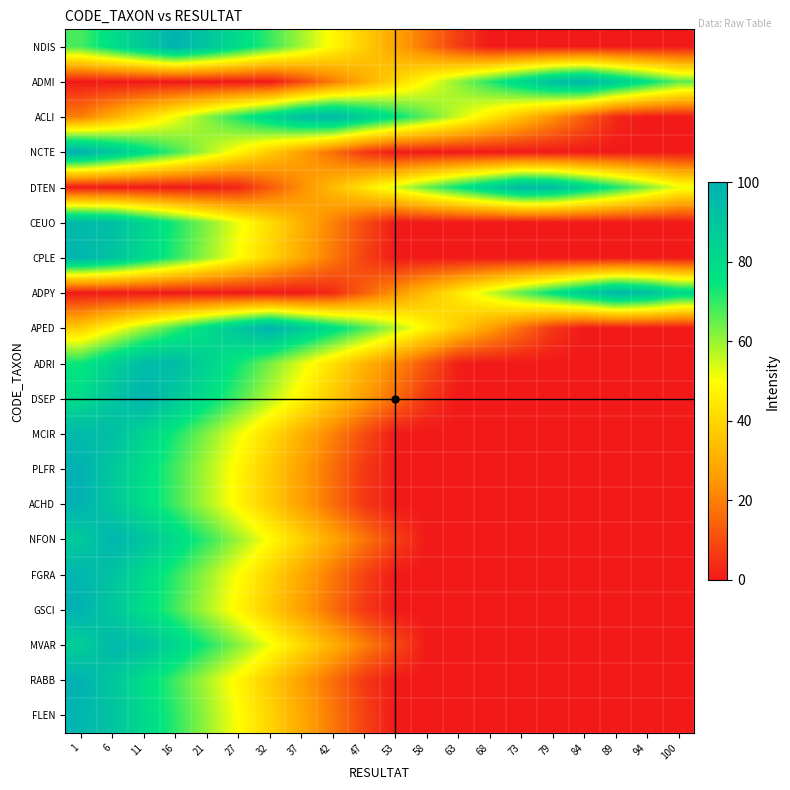

Reading left to right, extract all data points from this chart.

NDIS: 1=68.0	6=78.4	11=88.8	16=99.3	21=90.3	27=79.9	32=69.5	37=59.1	42=48.6	47=38.2	53=27.8	58=17.4	63=6.9	68=0.0	73=0.0	79=0.0	84=0.0	89=0.0	94=0.0	100=0.0
ADMI: 1=0.0	6=0.0	11=0.0	16=0.0	21=0.0	27=0.0	32=0.0	37=8.9	42=19.4	47=29.8	53=40.2	58=50.6	63=61.1	68=71.5	73=81.9	79=92.3	84=97.3	89=86.8	94=76.4	100=66.0
ACLI: 1=20.0	6=30.4	11=40.8	16=51.3	21=61.7	27=72.1	32=82.5	37=92.9	42=96.6	47=86.2	53=75.8	58=65.4	63=54.9	68=44.5	73=34.1	79=23.7	84=13.3	89=2.8	94=0.0	100=0.0
NCTE: 1=100.0	6=89.6	11=79.2	16=68.7	21=58.3	27=47.9	32=37.5	37=27.1	42=16.6	47=6.2	53=0.0	58=0.0	63=0.0	68=0.0	73=0.0	79=0.0	84=0.0	89=0.0	94=0.0	100=0.0
DTEN: 1=0.0	6=0.0	11=0.0	16=0.0	21=0.0	27=2.1	32=12.5	37=22.9	42=33.4	47=43.8	53=54.2	58=64.6	63=75.1	68=85.5	73=95.9	79=93.7	84=83.3	89=72.8	94=62.4	100=52.0
CEUO: 1=96.0	6=93.6	11=83.2	16=72.7	21=62.3	27=51.9	32=41.5	37=31.1	42=20.6	47=10.2	53=0.0	58=0.0	63=0.0	68=0.0	73=0.0	79=0.0	84=0.0	89=0.0	94=0.0	100=0.0
CPLE: 1=98.0	6=91.6	11=81.2	16=70.7	21=60.3	27=49.9	32=39.5	37=29.1	42=18.6	47=8.2	53=0.0	58=0.0	63=0.0	68=0.0	73=0.0	79=0.0	84=0.0	89=0.0	94=0.0	100=0.0
ADPY: 1=0.0	6=0.0	11=0.0	16=0.0	21=0.0	27=0.0	32=0.0	37=0.0	42=3.4	47=13.8	53=24.2	58=34.6	63=45.1	68=55.5	73=65.9	79=76.3	84=86.7	89=97.2	94=92.4	100=82.0
APED: 1=38.0	6=48.4	11=58.8	16=69.3	21=79.7	27=90.1	32=99.5	37=89.1	42=78.6	47=68.2	53=57.8	58=47.4	63=36.9	68=26.5	73=16.1	79=5.7	84=0.0	89=0.0	94=0.0	100=0.0
ADRI: 1=74.0	6=84.4	11=94.8	16=94.7	21=84.3	27=73.9	32=63.5	37=53.1	42=42.6	47=32.2	53=21.8	58=11.4	63=0.9	68=0.0	73=0.0	79=0.0	84=0.0	89=0.0	94=0.0	100=0.0
DSEP: 1=80.0	6=90.4	11=99.2	16=88.7	21=78.3	27=67.9	32=57.5	37=47.1	42=36.6	47=26.2	53=15.8	58=5.4	63=0.0	68=0.0	73=0.0	79=0.0	84=0.0	89=0.0	94=0.0	100=0.0
MCIR: 1=96.0	6=93.6	11=83.2	16=72.7	21=62.3	27=51.9	32=41.5	37=31.1	42=20.6	47=10.2	53=0.0	58=0.0	63=0.0	68=0.0	73=0.0	79=0.0	84=0.0	89=0.0	94=0.0	100=0.0
PLFR: 1=100.0	6=89.6	11=79.2	16=68.7	21=58.3	27=47.9	32=37.5	37=27.1	42=16.6	47=6.2	53=0.0	58=0.0	63=0.0	68=0.0	73=0.0	79=0.0	84=0.0	89=0.0	94=0.0	100=0.0
ACHD: 1=100.0	6=89.6	11=79.2	16=68.7	21=58.3	27=47.9	32=37.5	37=27.1	42=16.6	47=6.2	53=0.0	58=0.0	63=0.0	68=0.0	73=0.0	79=0.0	84=0.0	89=0.0	94=0.0	100=0.0
NFON: 1=88.0	6=98.4	11=91.2	16=80.7	21=70.3	27=59.9	32=49.5	37=39.1	42=28.6	47=18.2	53=7.8	58=0.0	63=0.0	68=0.0	73=0.0	79=0.0	84=0.0	89=0.0	94=0.0	100=0.0
FGRA: 1=98.0	6=91.6	11=81.2	16=70.7	21=60.3	27=49.9	32=39.5	37=29.1	42=18.6	47=8.2	53=0.0	58=0.0	63=0.0	68=0.0	73=0.0	79=0.0	84=0.0	89=0.0	94=0.0	100=0.0
GSCI: 1=100.0	6=89.6	11=79.2	16=68.7	21=58.3	27=47.9	32=37.5	37=27.1	42=16.6	47=6.2	53=0.0	58=0.0	63=0.0	68=0.0	73=0.0	79=0.0	84=0.0	89=0.0	94=0.0	100=0.0
MVAR: 1=86.0	6=96.4	11=93.2	16=82.7	21=72.3	27=61.9	32=51.5	37=41.1	42=30.6	47=20.2	53=9.8	58=0.0	63=0.0	68=0.0	73=0.0	79=0.0	84=0.0	89=0.0	94=0.0	100=0.0
RABB: 1=100.0	6=89.6	11=79.2	16=68.7	21=58.3	27=47.9	32=37.5	37=27.1	42=16.6	47=6.2	53=0.0	58=0.0	63=0.0	68=0.0	73=0.0	79=0.0	84=0.0	89=0.0	94=0.0	100=0.0
FLEN: 1=98.0	6=91.6	11=81.2	16=70.7	21=60.3	27=49.9	32=39.5	37=29.1	42=18.6	47=8.2	53=0.0	58=0.0	63=0.0	68=0.0	73=0.0	79=0.0	84=0.0	89=0.0	94=0.0	100=0.0